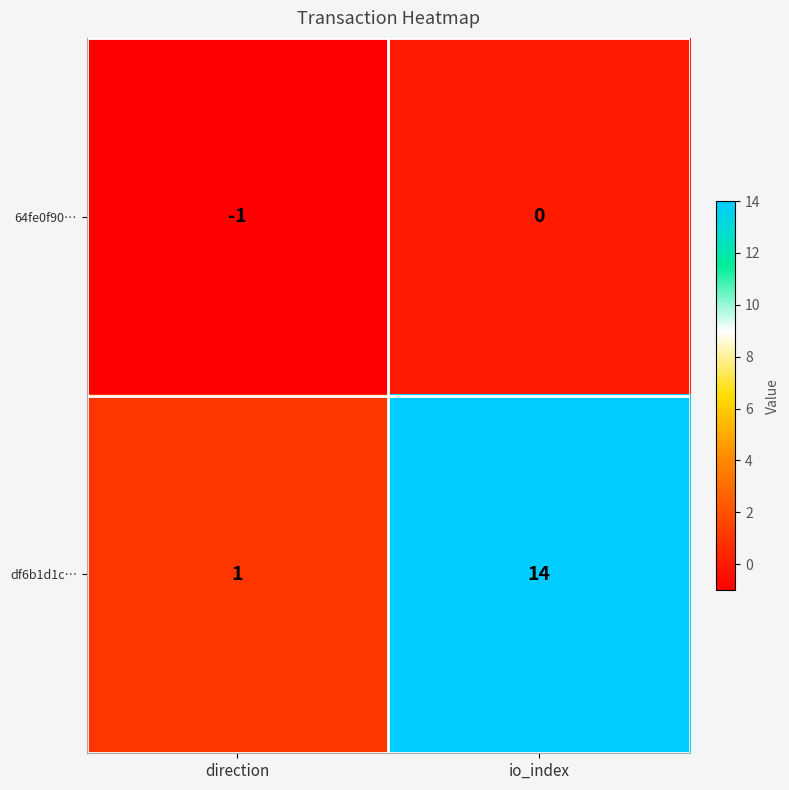

What is the minimum value shown in the chart?

-1